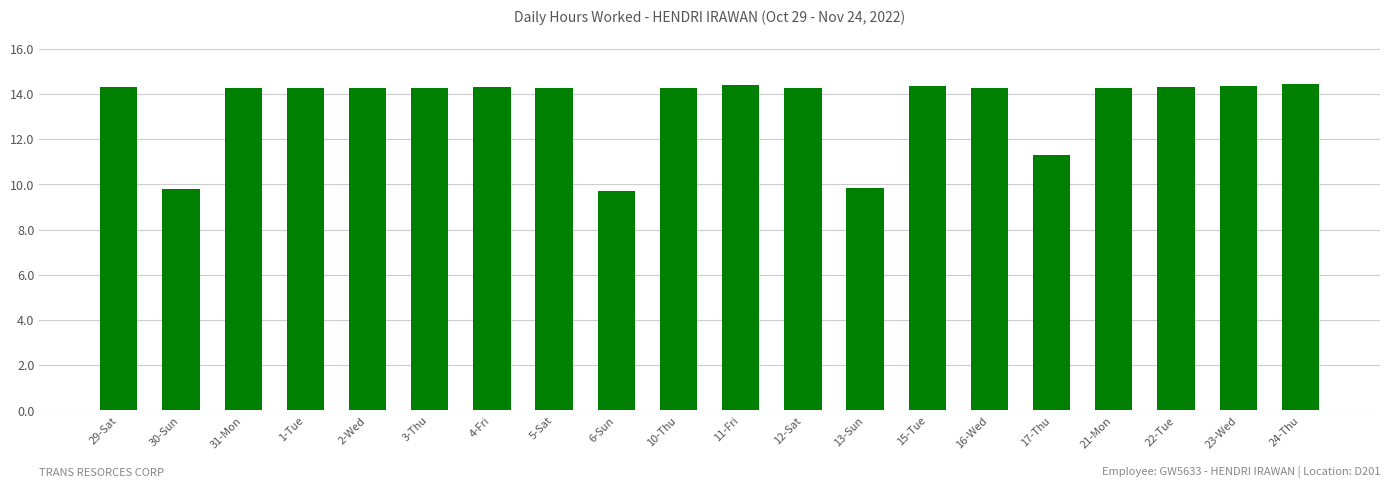

What is the maximum value shown in the chart?

14.4